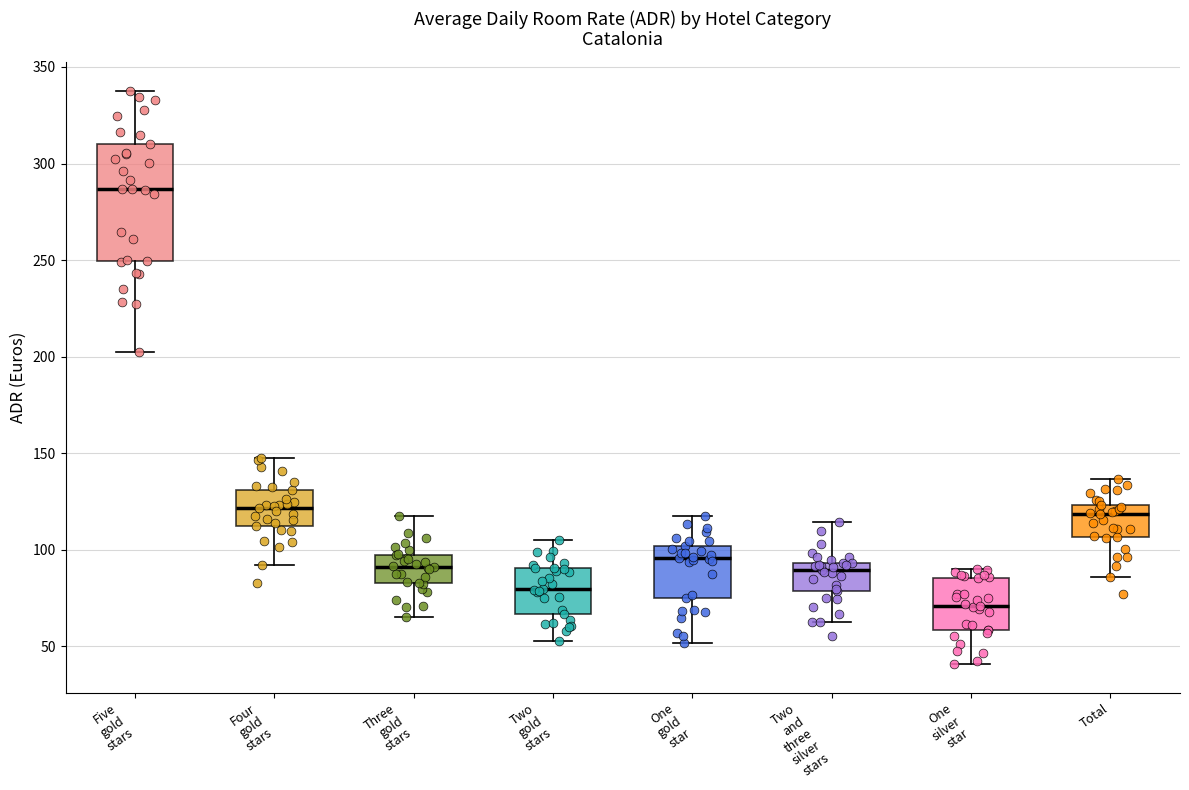

Which box has the highest median line?

Five gold stars